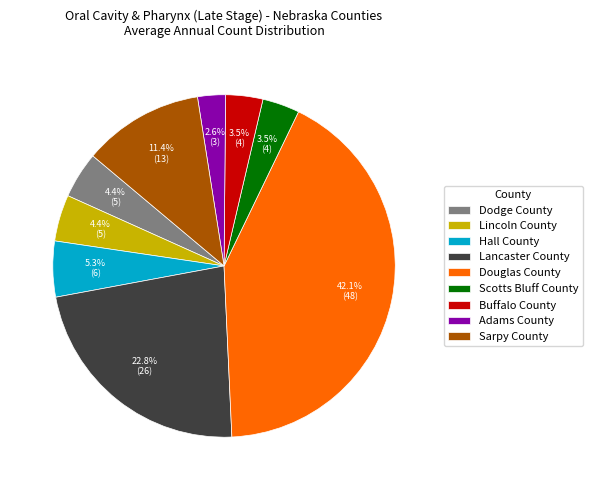

To the nearest percent, what portion does Sarpy County represent?

11%